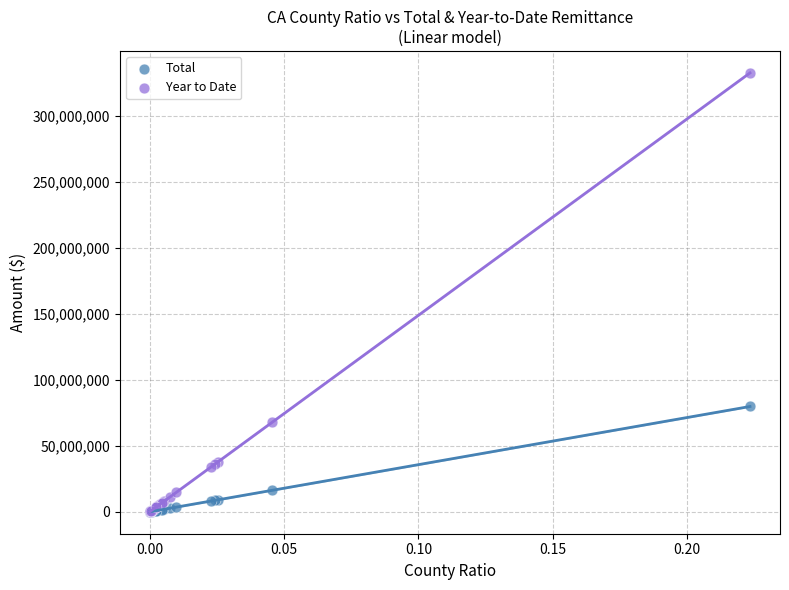

Across all series, what Y value is closest to 166157377?

79722995.0